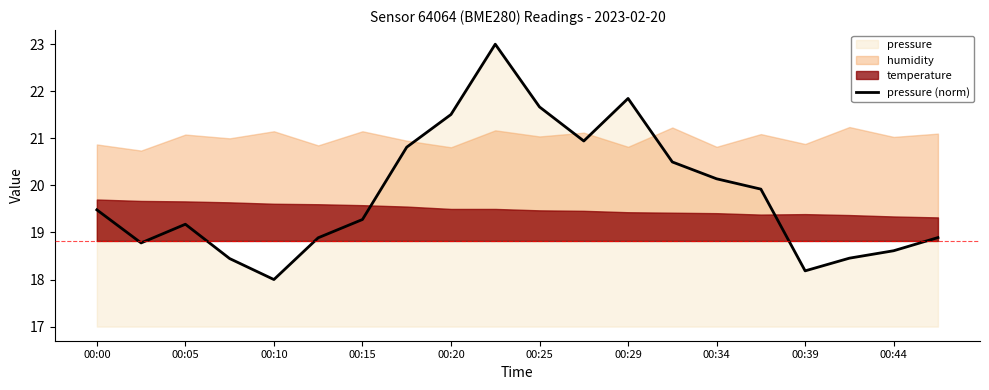

The value of pressure (norm) at 00:39 is 4.4. True or false?

False